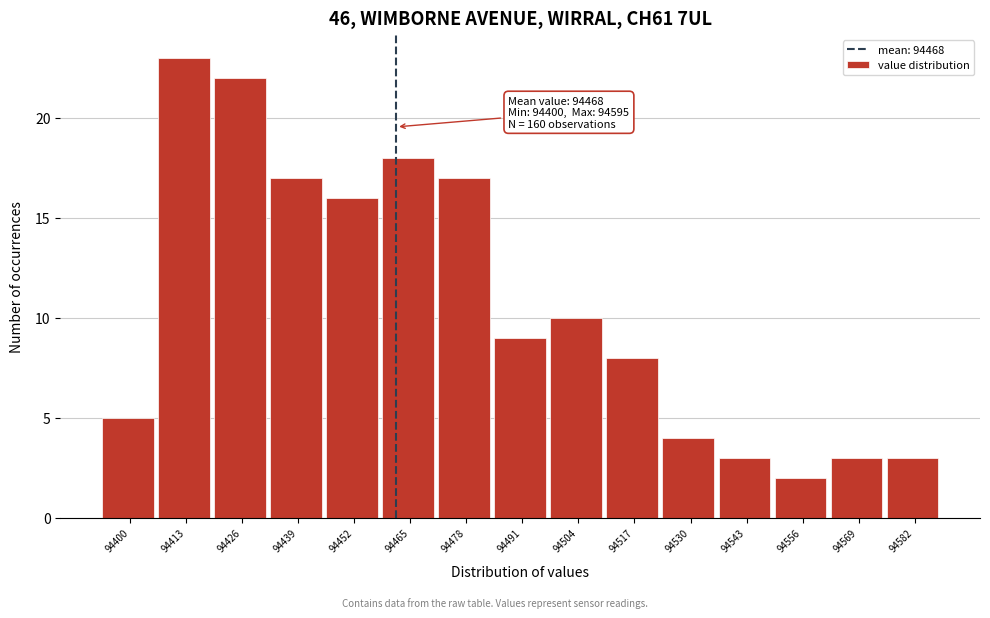

Reading left to right, extract all data points from this chart.

94400=5	94413=23	94426=22	94439=17	94452=16	94465=18	94478=17	94491=9	94504=10	94517=8	94530=4	94543=3	94556=2	94569=3	94582=3